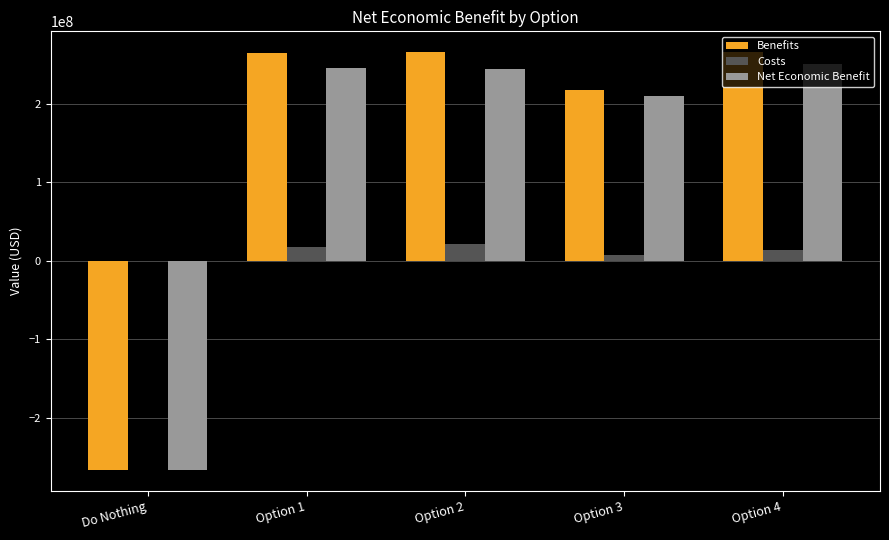

What is the total value across all series at Option 2?

532077206.0